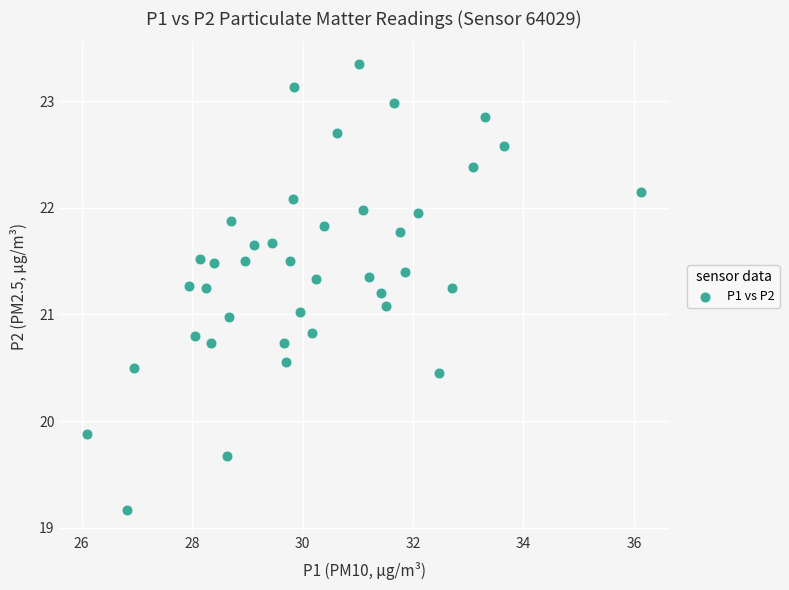

What is the range of X values (max minus min)?

10.0